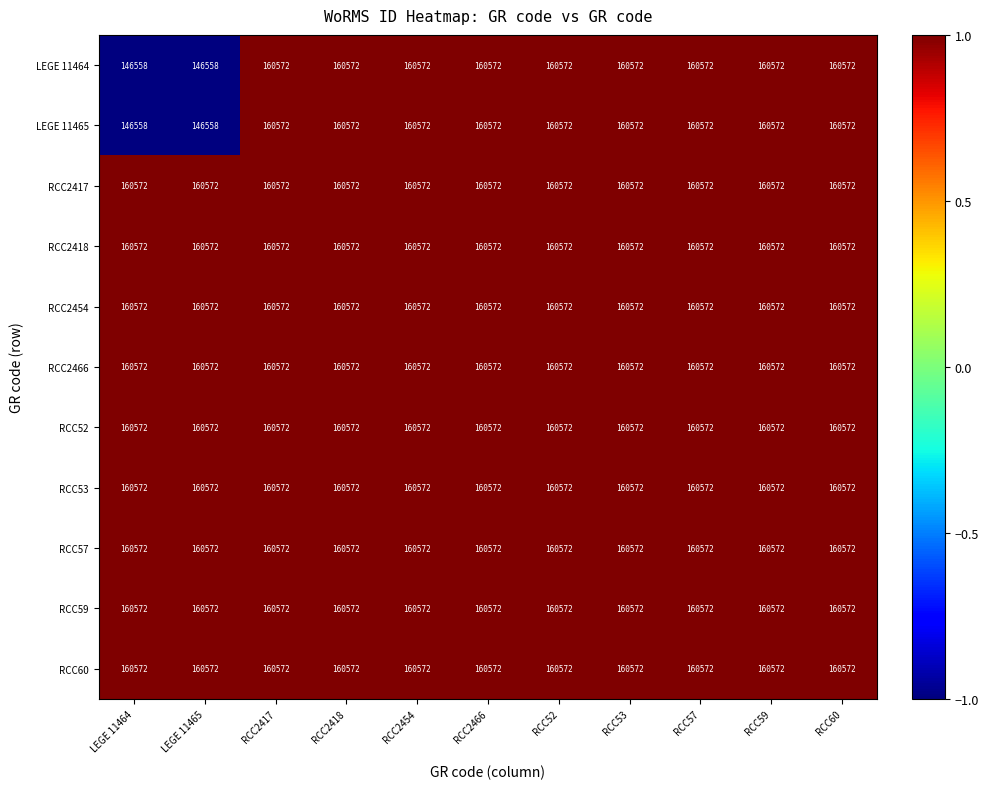

Read the RCC2466 value at RCC57.

160572